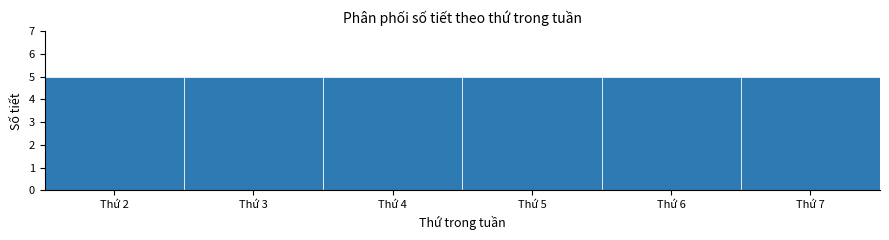

Reading left to right, transcribe this chart: for each bar, give the range it covers on the x-axis and its height. The values are not printed on the chart, so give them approximately, as read against the axis.

1.5 to 2.5: 5
2.5 to 3.5: 5
3.5 to 4.5: 5
4.5 to 5.5: 5
5.5 to 6.5: 5
6.5 to 7.5: 5